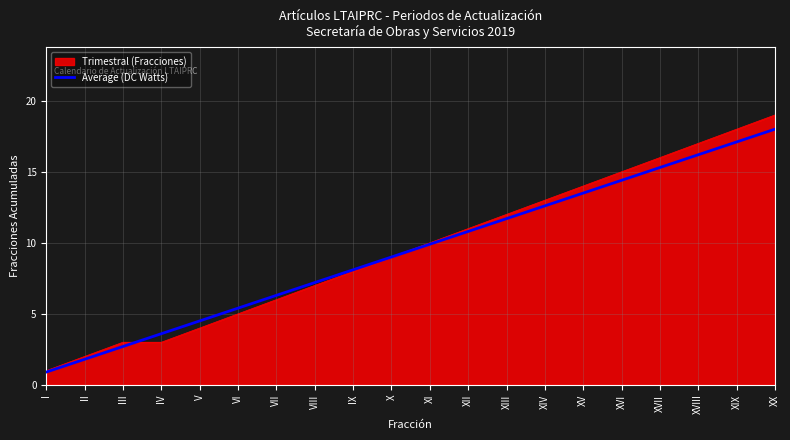

True or false: Trimestral (Fracciones) has a value of 9.0 at X.

True